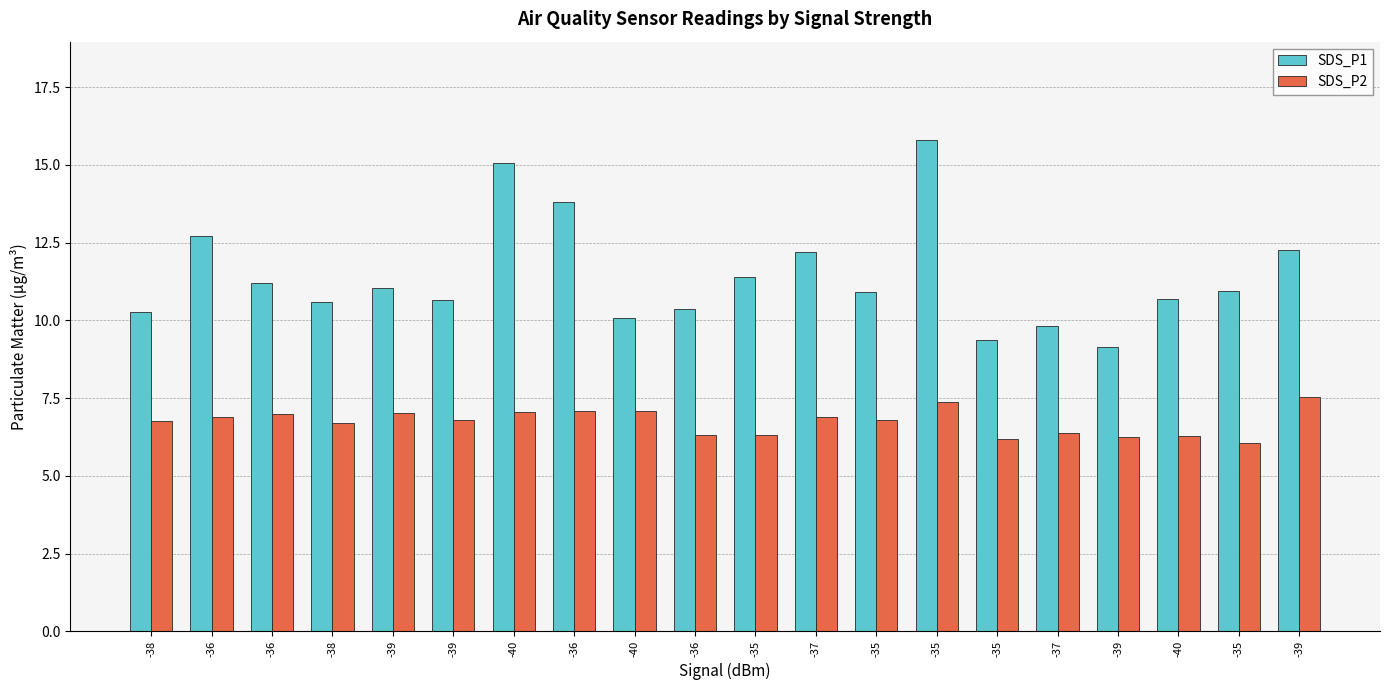

Reading left to right, list all the values displayed in this chart.

SDS_P1: -38=10.3	-36=12.7	-36=11.2	-38=10.6	-39=11.1	-39=10.7	-40=15.1	-36=13.8	-40=10.1	-36=10.3	-35=11.4	-37=12.2	-35=10.9	-35=15.8	-35=9.4	-37=9.8	-39=9.1	-40=10.7	-35=10.9	-39=12.2
SDS_P2: -38=6.8	-36=6.9	-36=7.0	-38=6.7	-39=7.0	-39=6.8	-40=7.0	-36=7.1	-40=7.1	-36=6.3	-35=6.3	-37=6.9	-35=6.8	-35=7.4	-35=6.2	-37=6.4	-39=6.2	-40=6.3	-35=6.0	-39=7.5